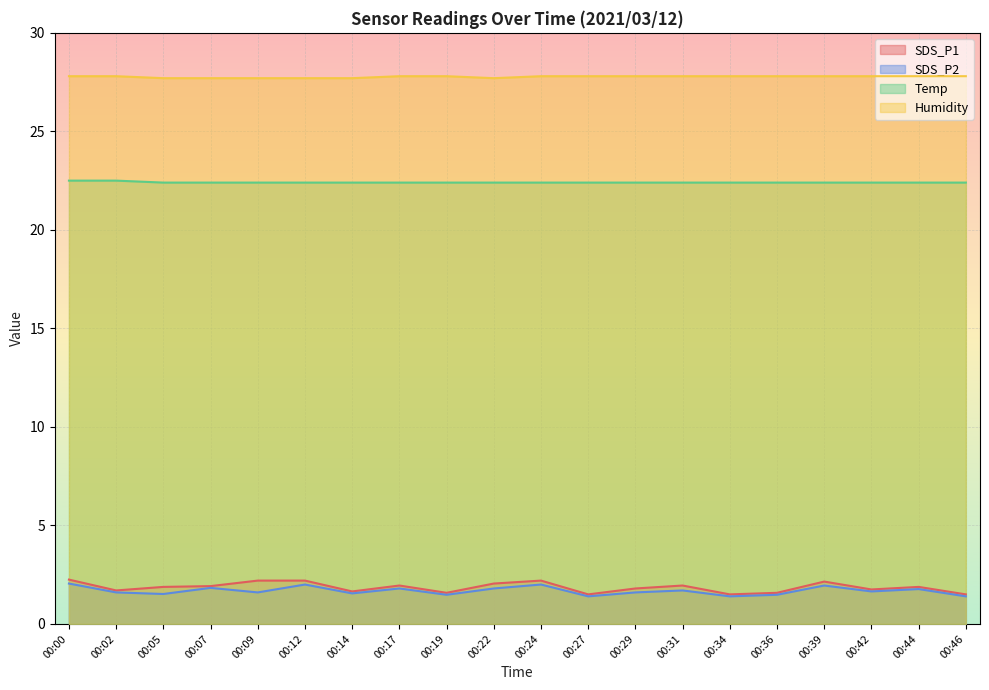

The value of SDS_P2 at 00:14 is 1.6. True or false?

True